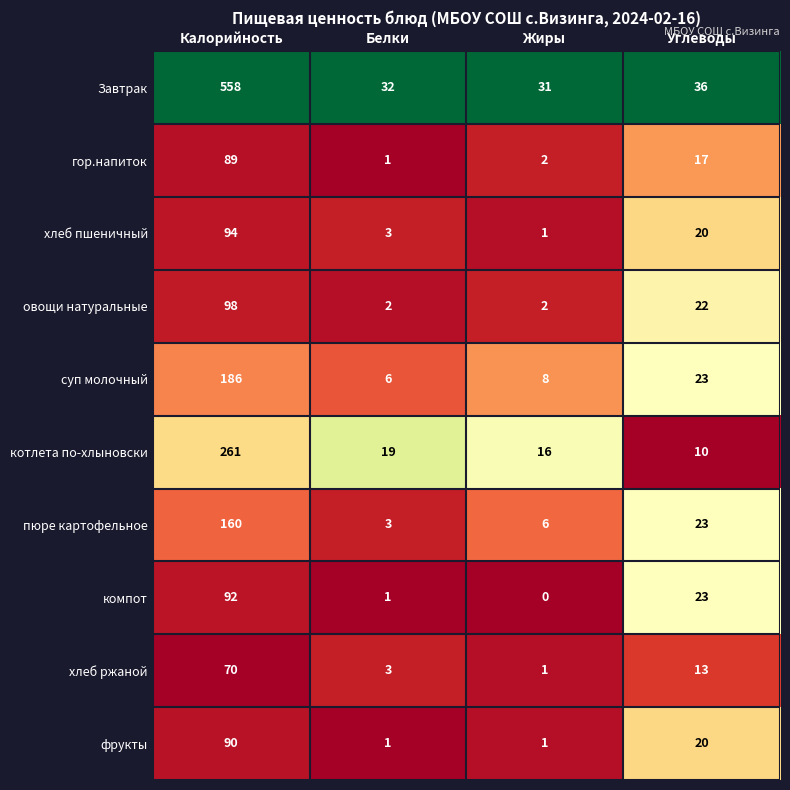

At how many categories does at least one series exceed 0?

4